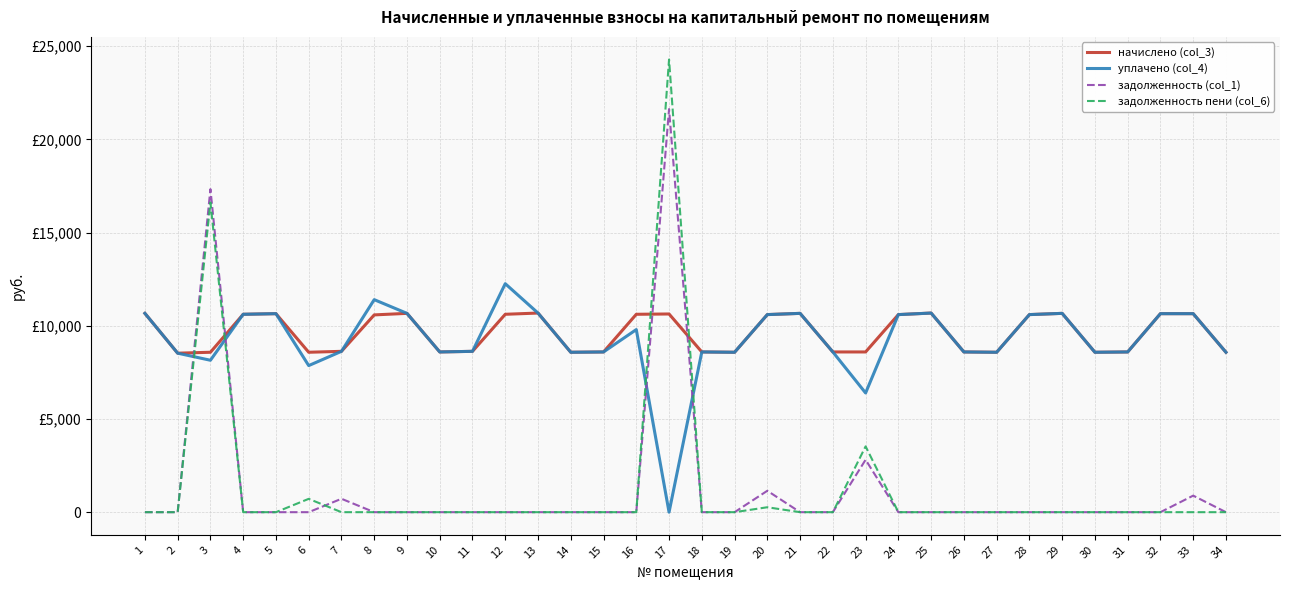

At which category does задолженность пени (col_6) reach its first local peak?

3